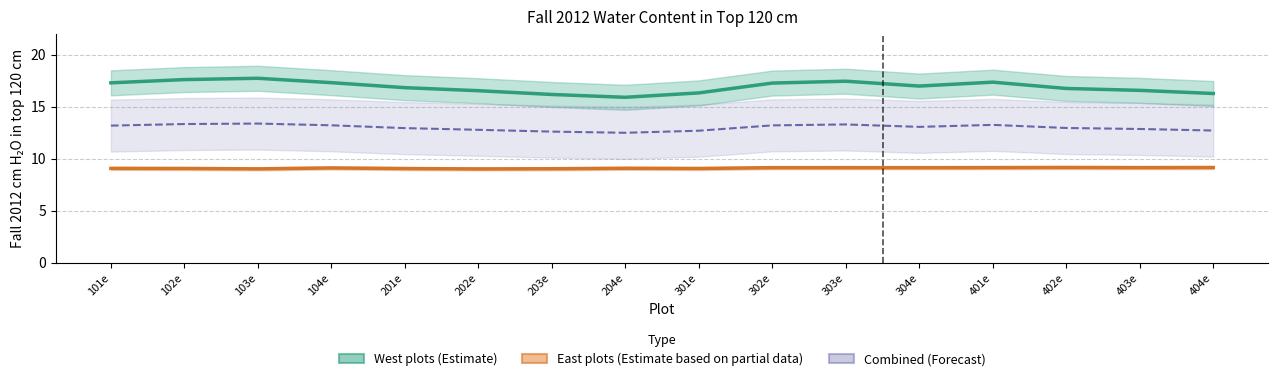

Is the value of West plots (Estimate) at 303e greater than the value of East plots (Estimate based on partial data) at 104e?

Yes